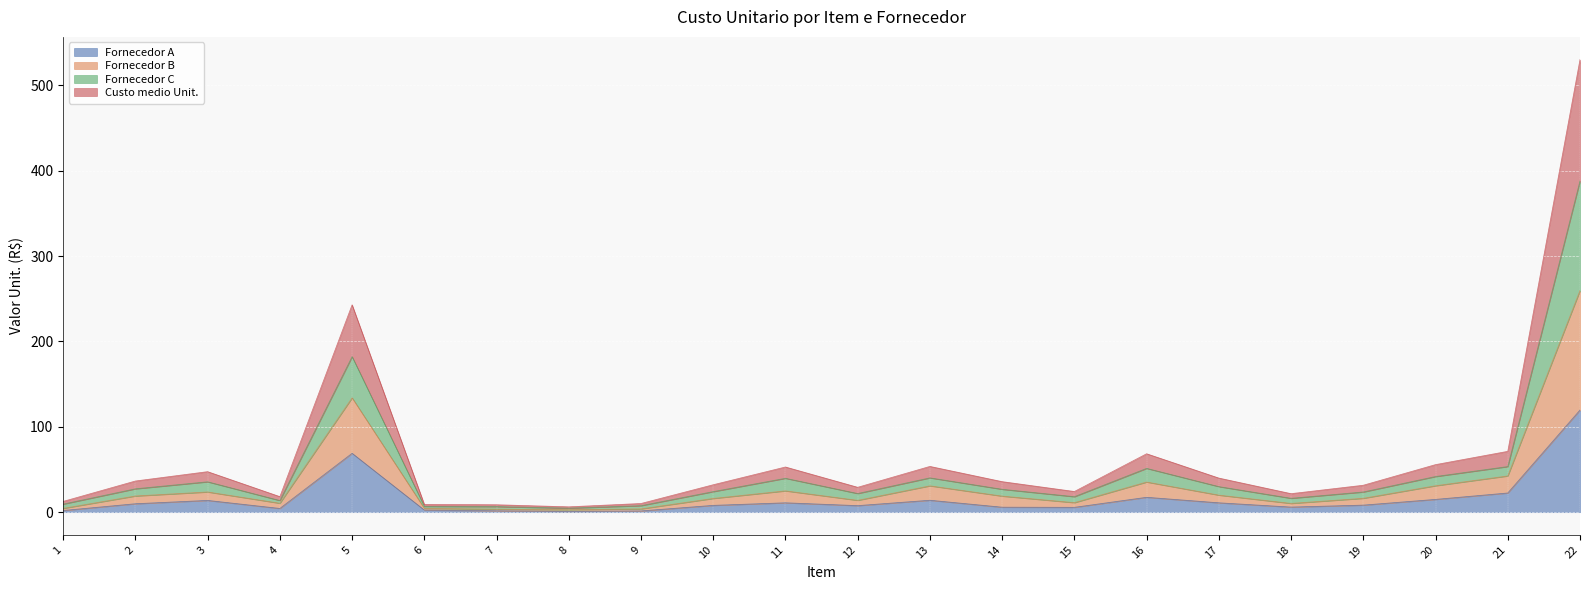

At which category is the sum across all series the highest?

22